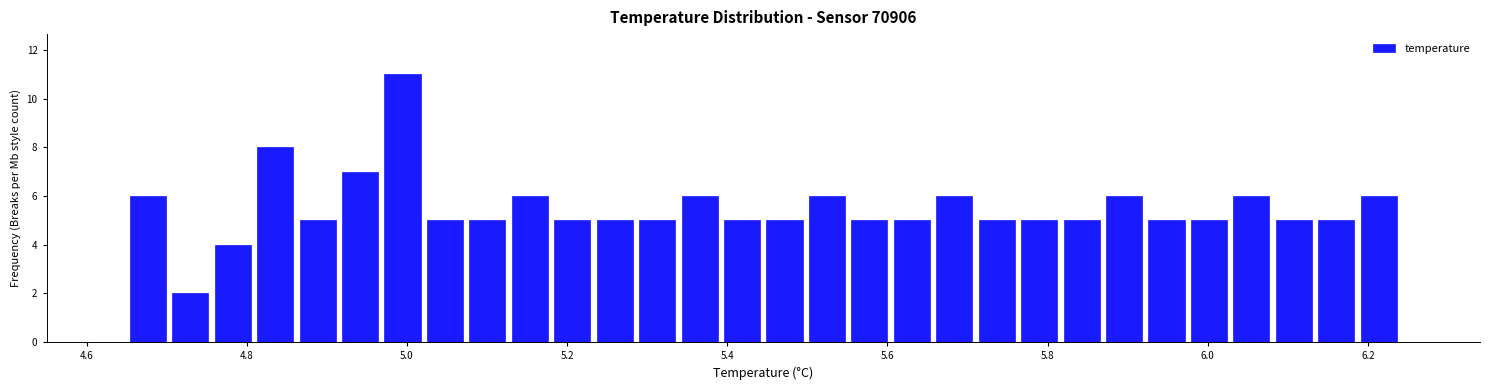

Around what value on the x-axis is the tallest bar? Give the approximate position of its centre, as read against the axis.

5.00